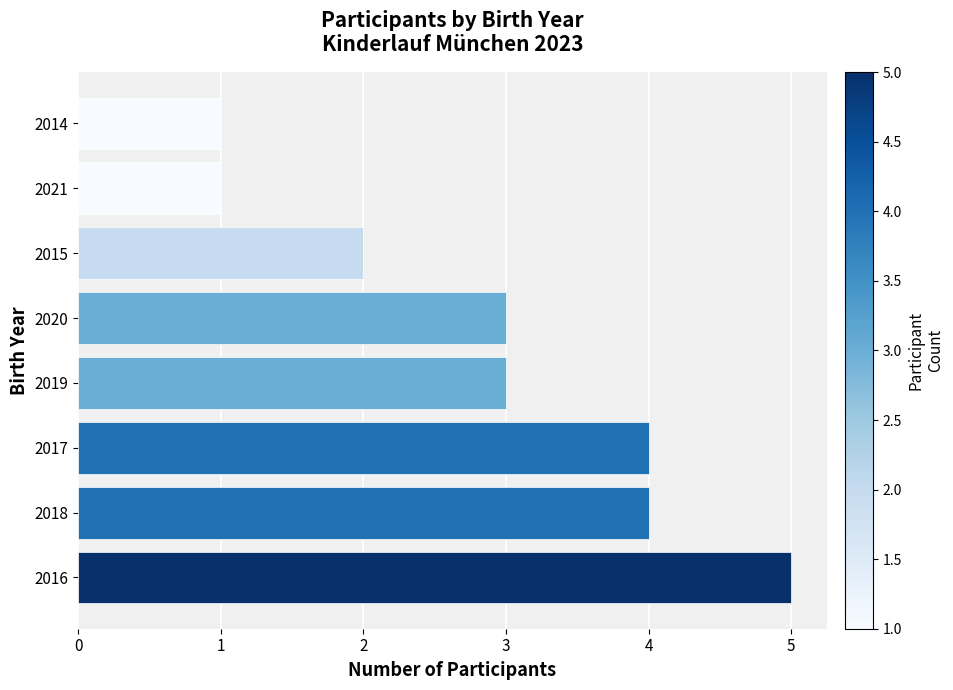

What is the difference between the maximum and second lowest values?

4